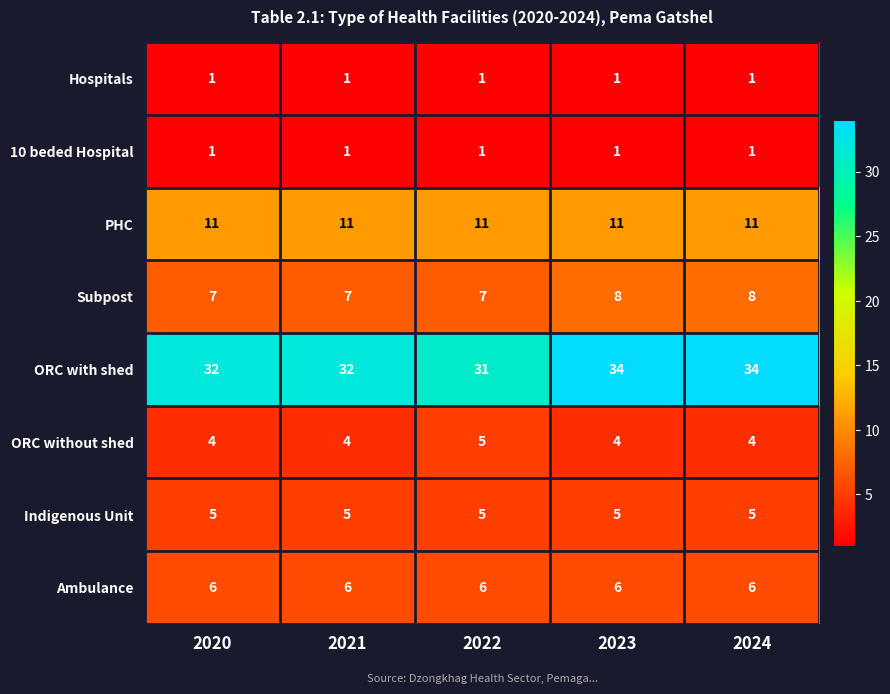

What is the highest value of the Ambulance series?

6